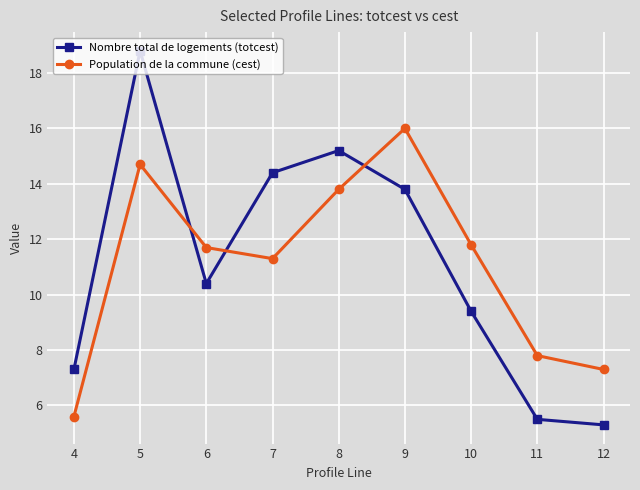

At which category is the sum across all series the highest?

5